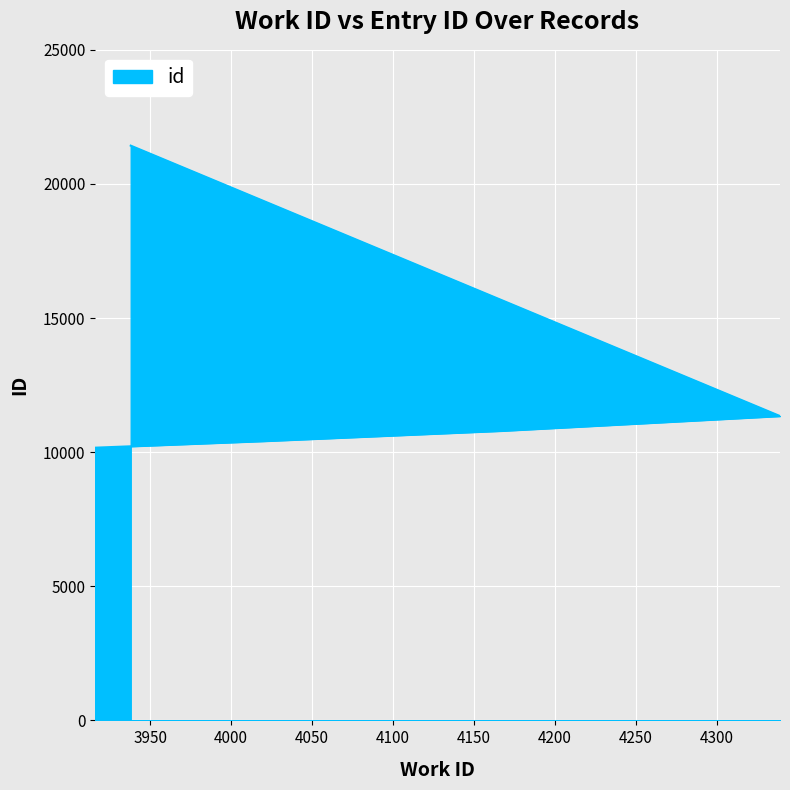

Reading left to right, extract all data points from this chart.

3916=10167	4020=10412	4167=10794	4339=11346	3938=21428